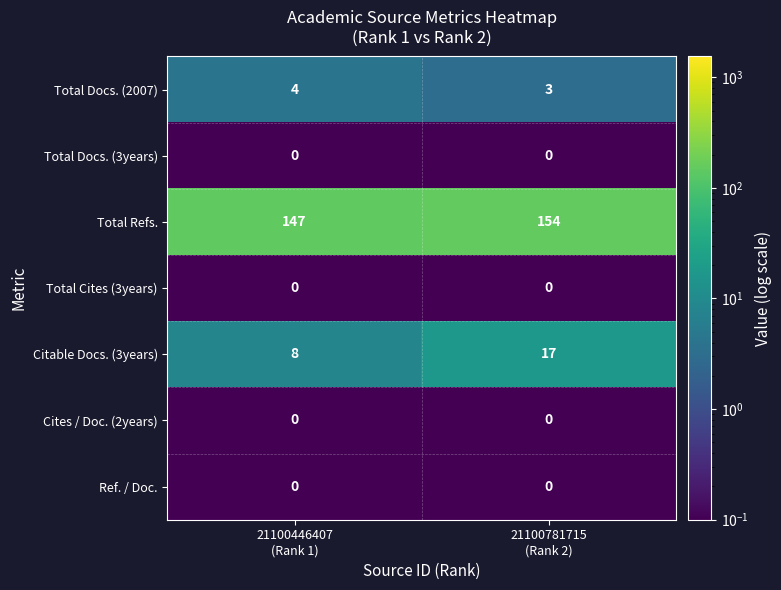

What is the difference between the highest and lowest values at 21100446407
(Rank 1)?

147